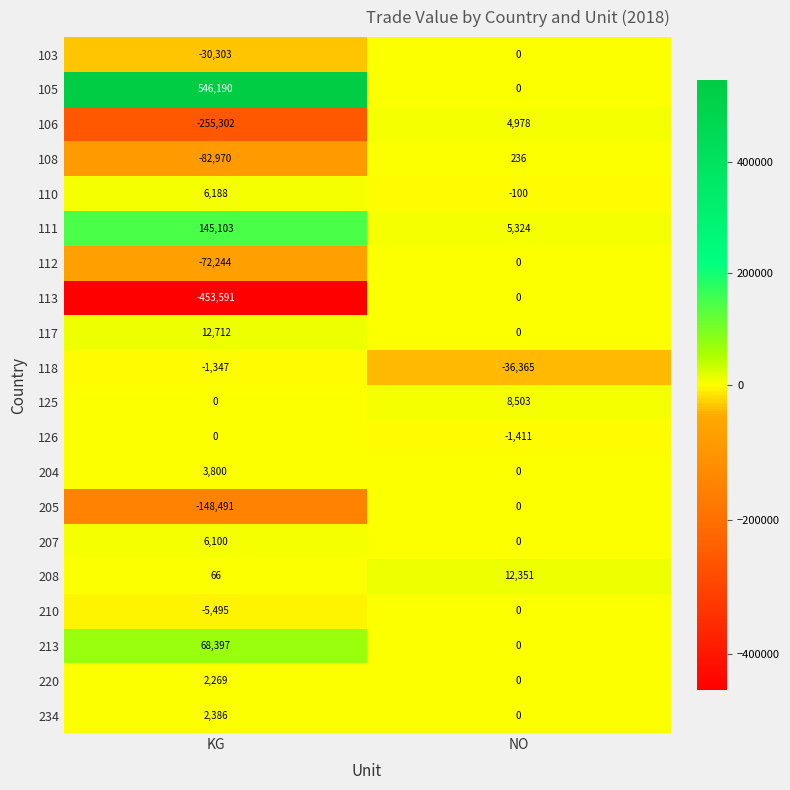

Which category has the highest value across all series?

KG